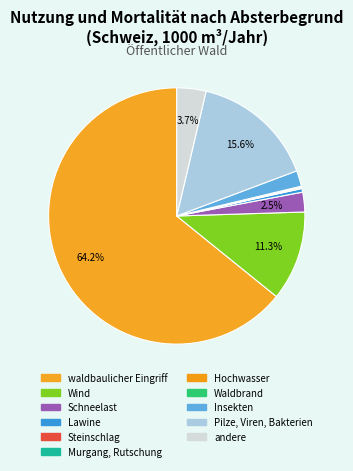

Rank the categories by value from lowest to highest.

Waldbrand, Murgang, Rutschung, Steinschlag, Hochwasser, Lawine, Insekten, Schneelast, andere, Wind, Pilze, Viren, Bakterien, waldbaulicher Eingriff